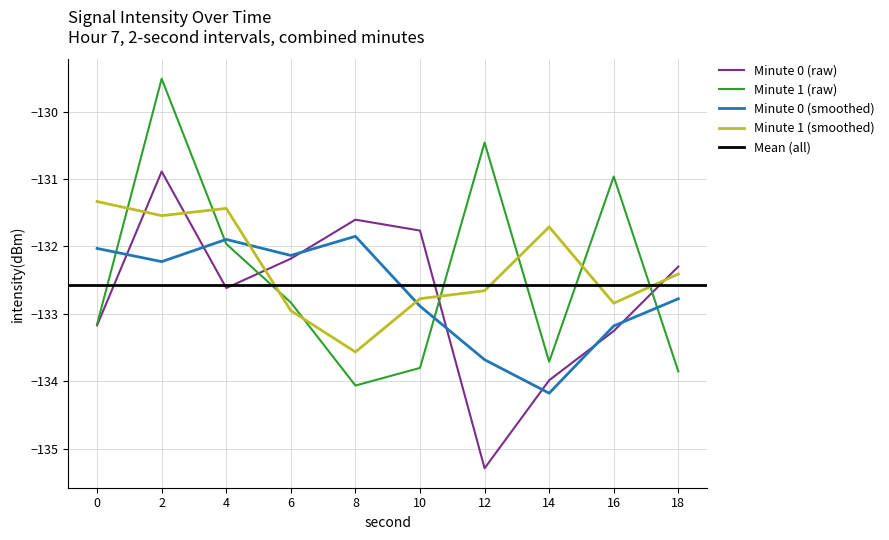

Read the Minute 0 (smoothed) value at 10.

-132.9